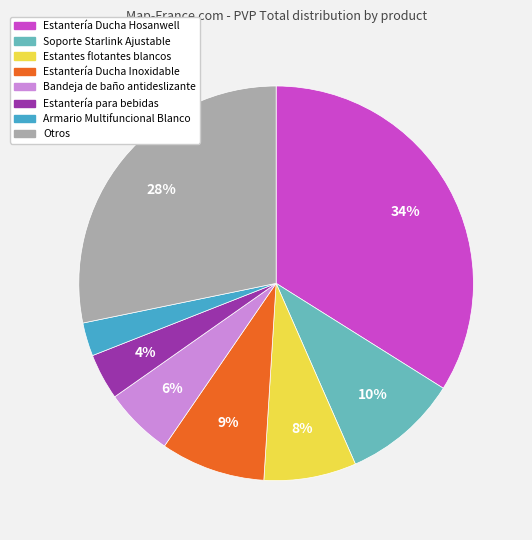

Between Estantes flotantes blancos and Soporte Starlink Ajustable, which is larger?

Soporte Starlink Ajustable